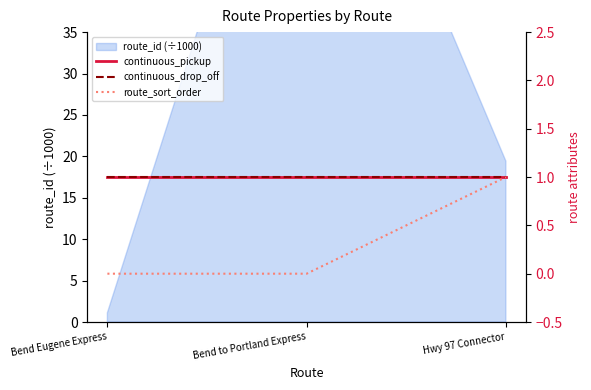

True or false: route_sort_order has a value of 1 at Hwy 97 Connector.

True